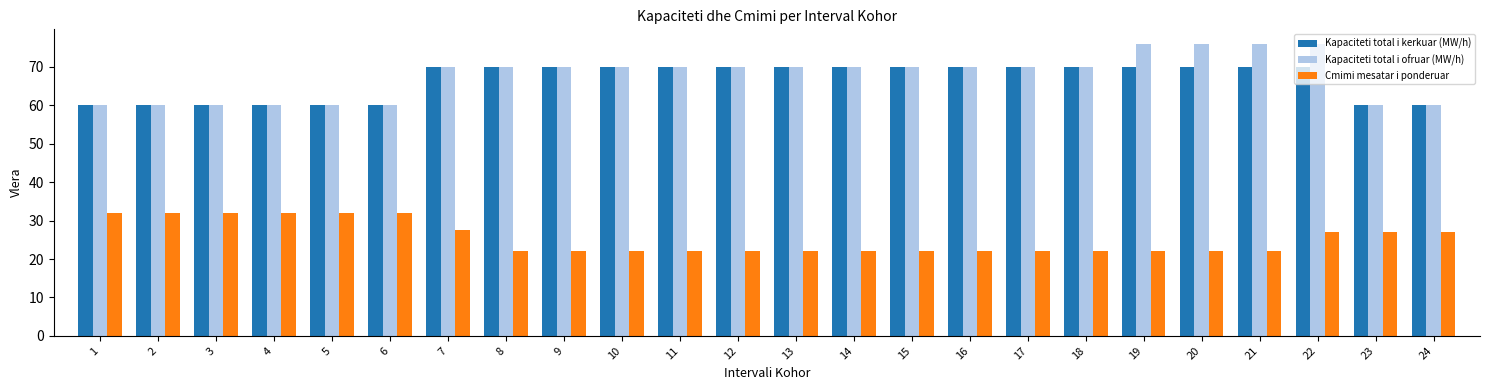

How many Kapaciteti total i kerkuar (MW/h) values are between 60 and 70?

24